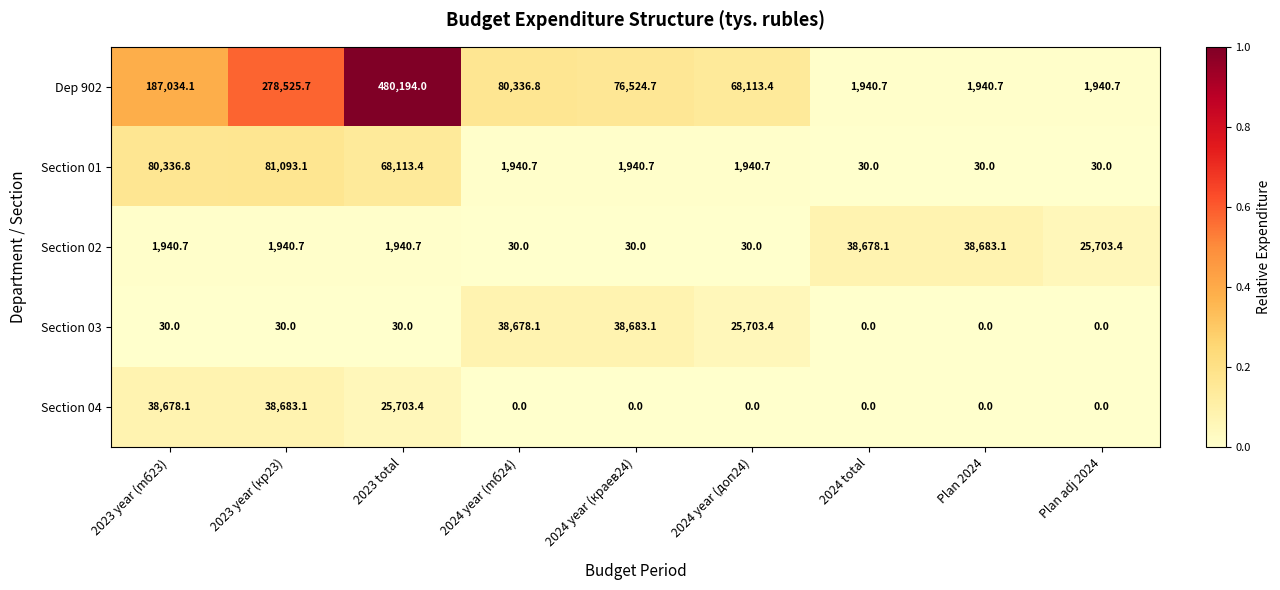

Which series has the largest total across all categories?

Dep 902